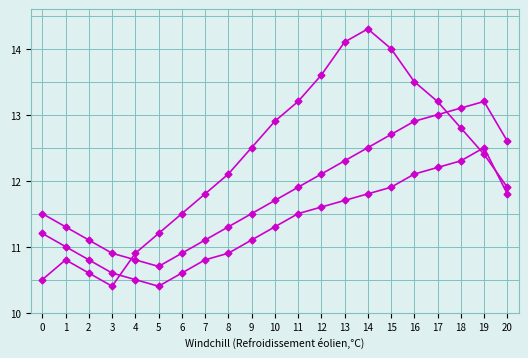

Is this an area chart (filled region under the line)?

No